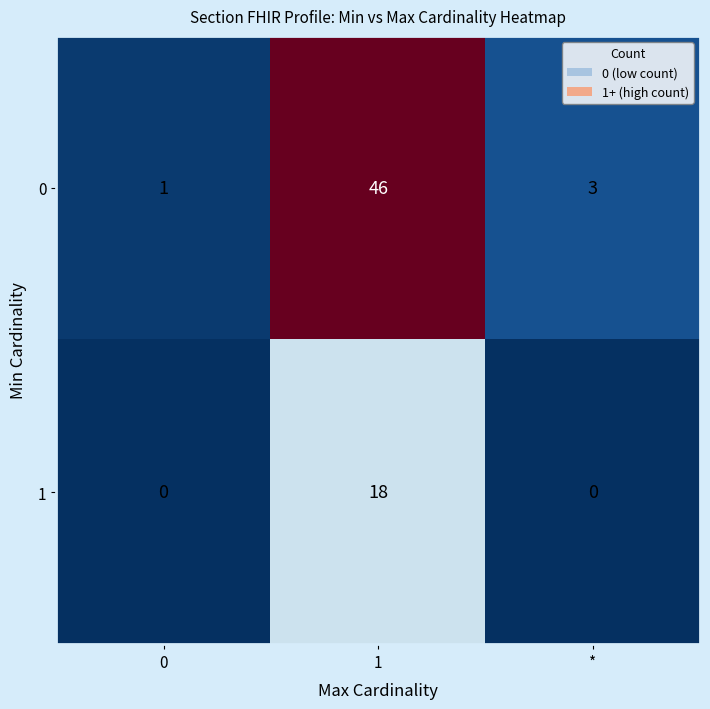

What is the sum of all 0 values?

50